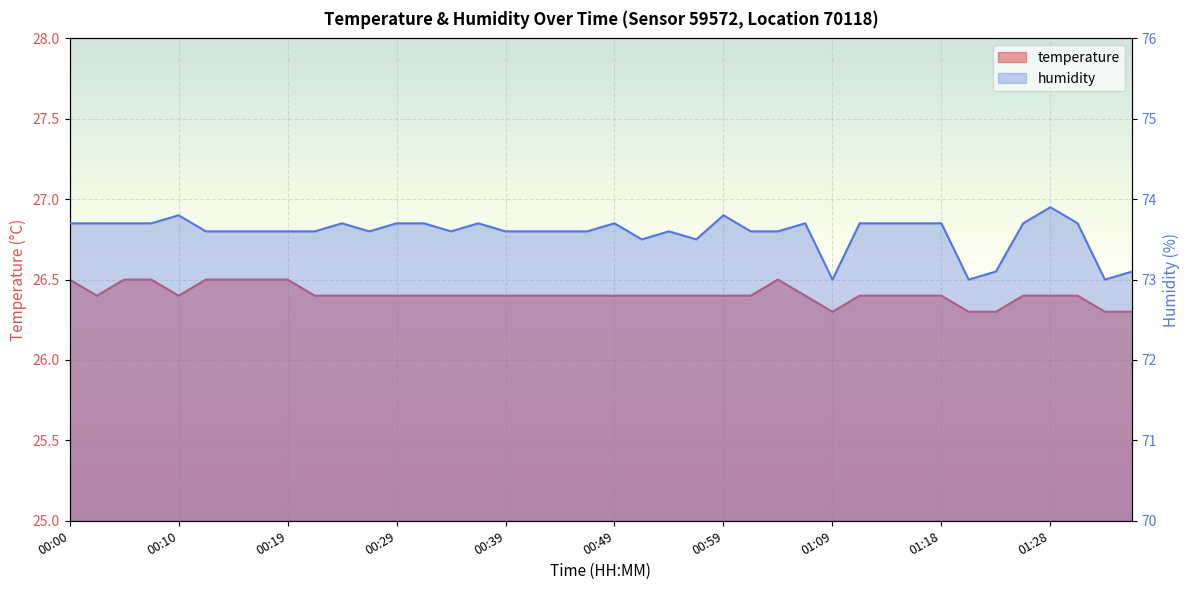

List the labels in order of humidity value, largest first.

01:28, 00:10, 00:59, 00:00, 00:02, 00:05, 00:07, 00:24, 00:29, 00:32, 00:37, 00:49, 01:06, 01:11, 01:13, 01:16, 01:18, 01:26, 01:31, 00:12, 00:15, 00:17, 00:19, 00:22, 00:27, 00:34, 00:39, 00:41, 00:44, 00:46, 00:54, 01:01, 01:04, 00:51, 00:56, 01:23, 01:35, 01:09, 01:21, 01:33